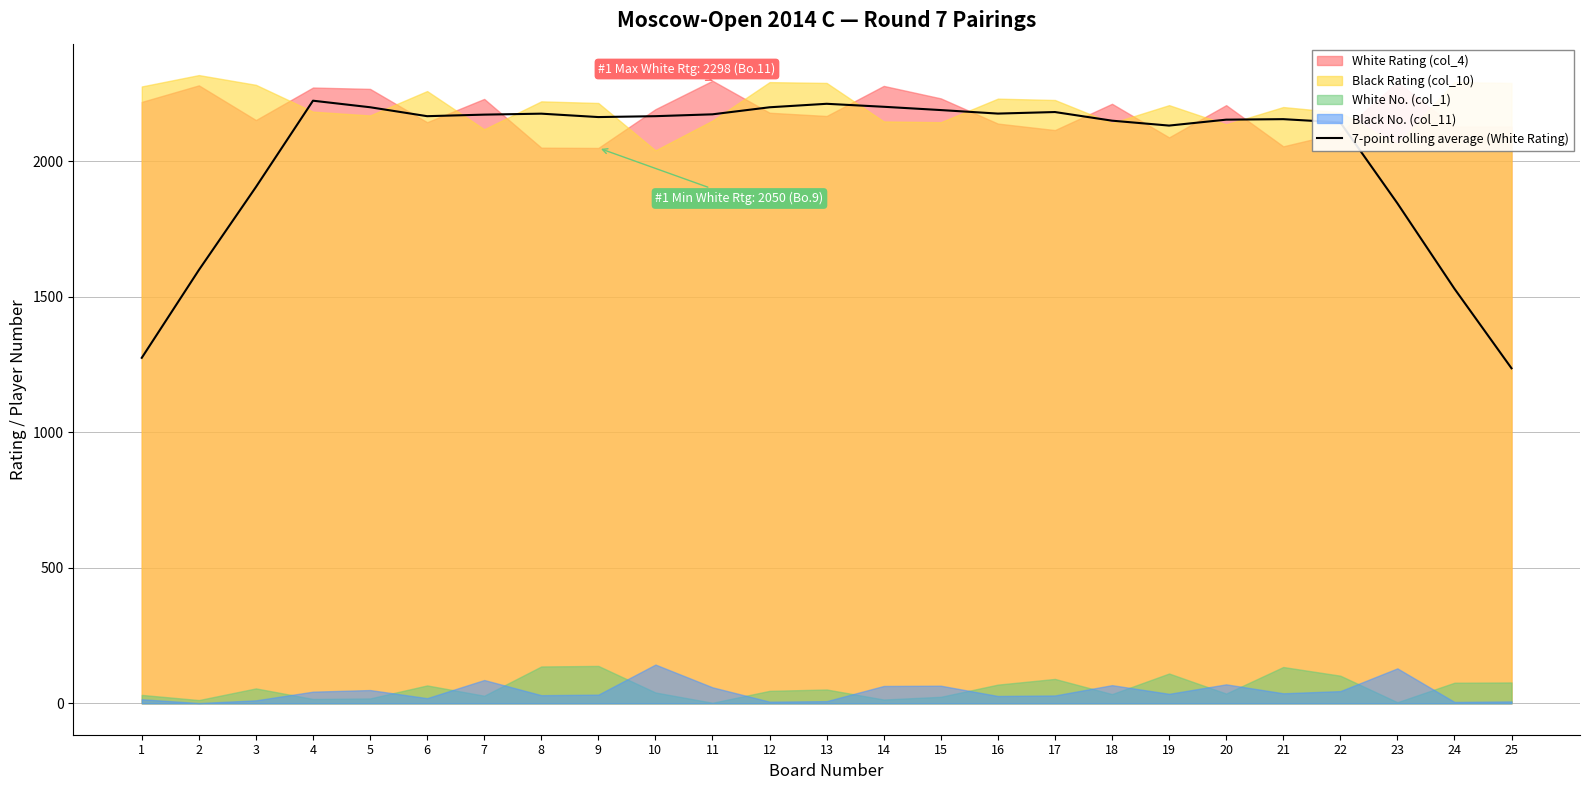

Reading left to right, transcribe all the data shown in this chart.

1=1275.3	2=1599.3	3=1905.7	4=2224.4	5=2200.3	6=2167.3	7=2173.0	8=2176.6	9=2164.0	10=2167.3	11=2174.1	12=2200.1	13=2213.0	14=2202.0	15=2189.9	16=2176.9	17=2182.6	18=2150.7	19=2132.6	20=2154.4	21=2156.3	22=2144.3	23=1845.9	24=1530.4	25=1236.7